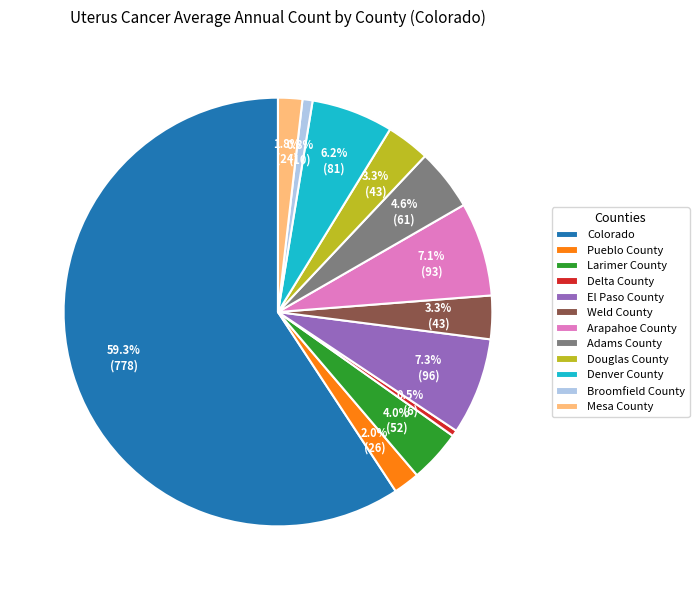

How many segments does this pie chart have?

12